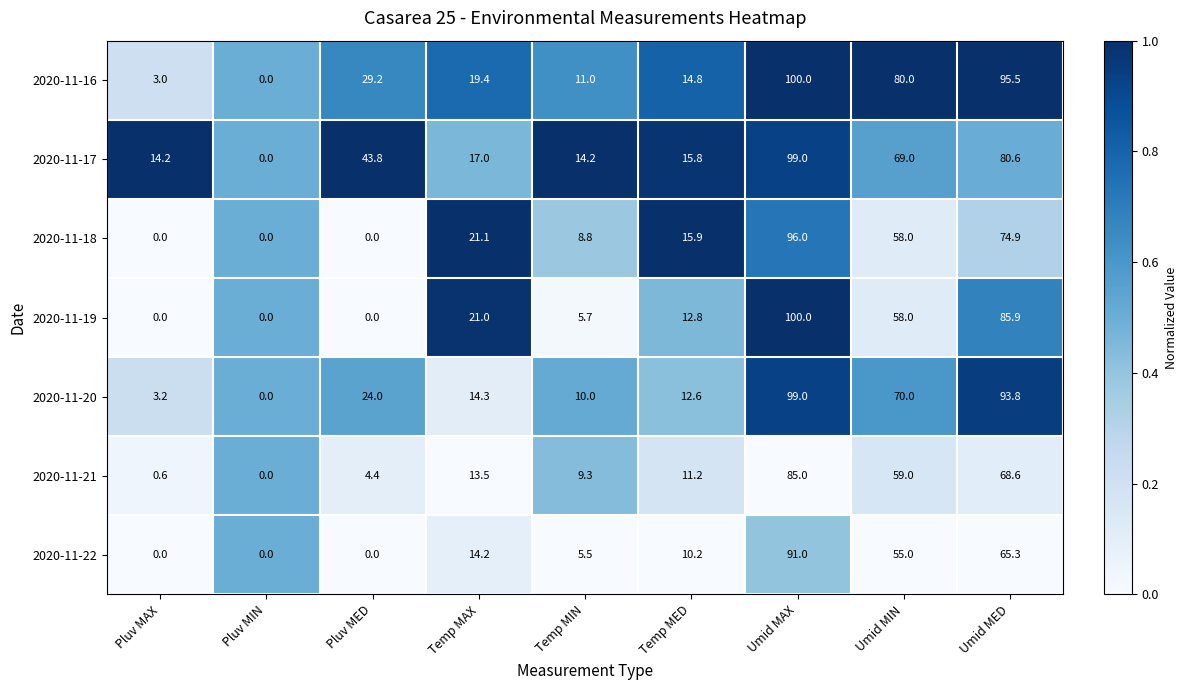

Is it true that 2020-11-17 equals 17.0 at Temp MAX?

True